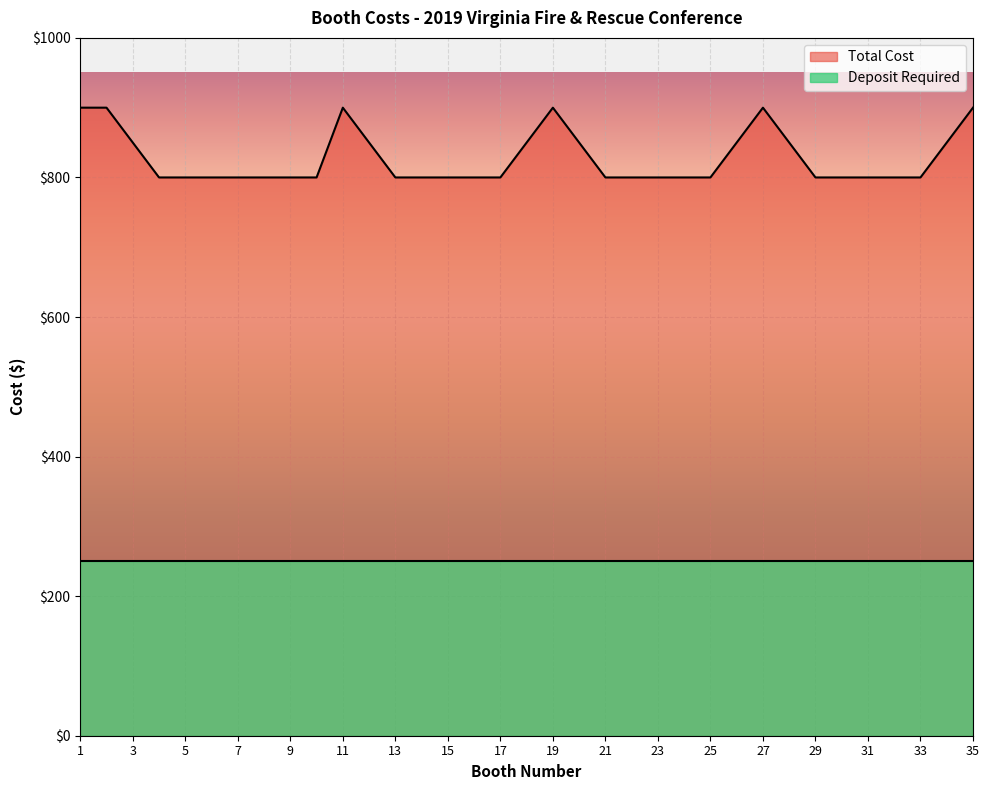

Does the chart display data point markers on the line(s)?

No